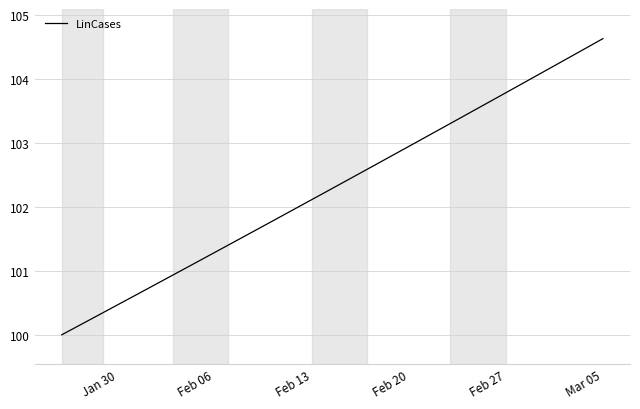

How many categories are shown in the chart?

40